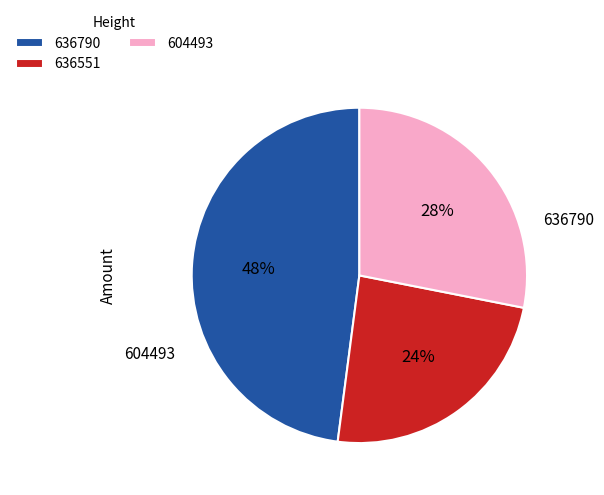

Does any single category account for the majority?

No